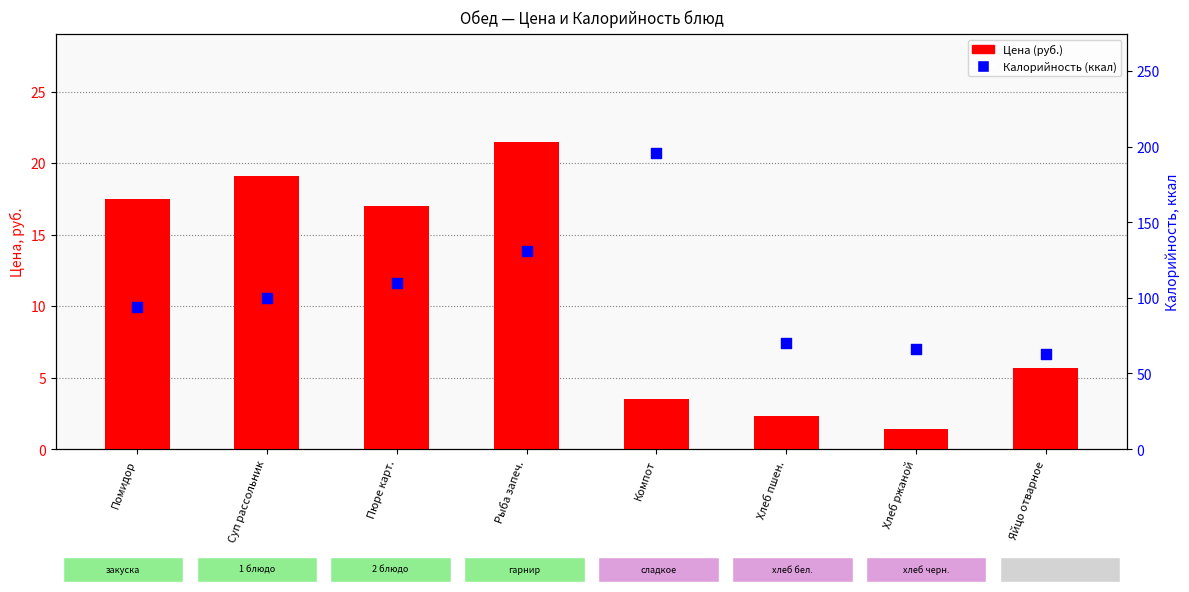

Which series has the widest spread of Y values?

Калорийность (ккал)